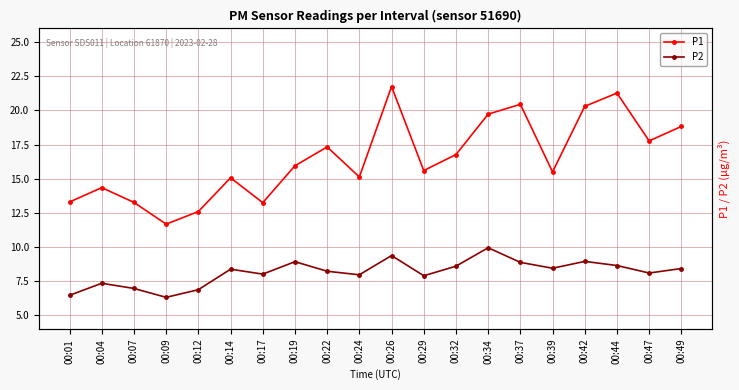

Count the number of data series in this chart.

2